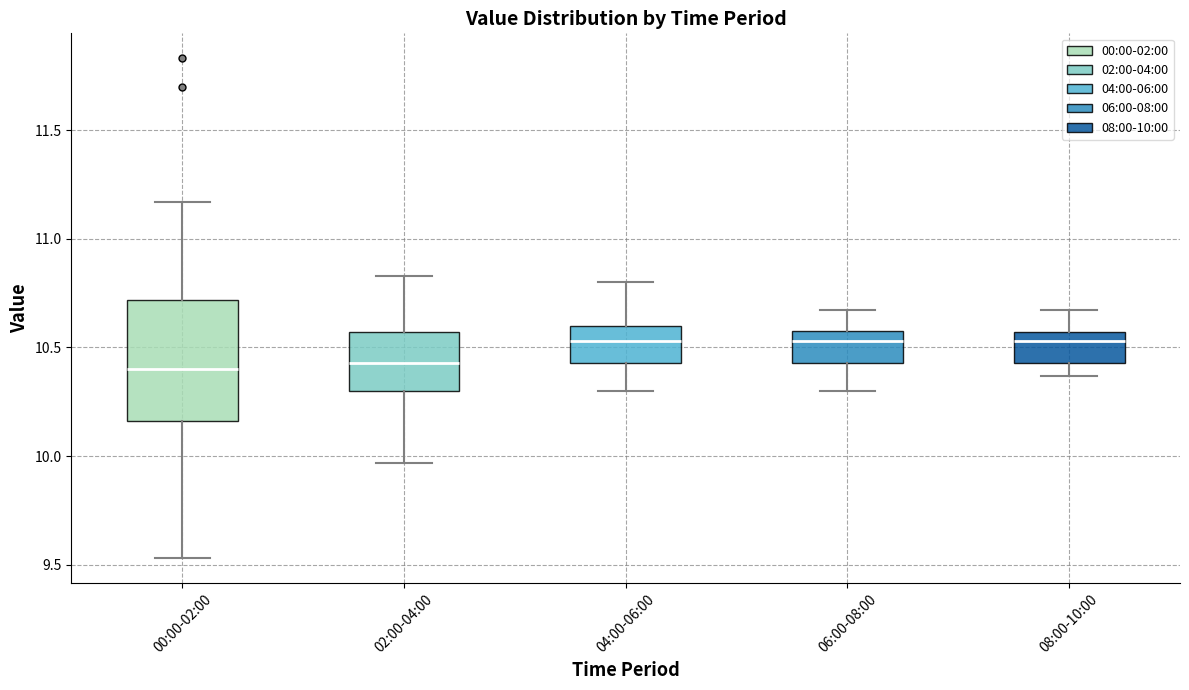

Reading left to right, read every box against the y-axis: the position of its median line, the range the box covers, and the ends of its whiskers. The values are not printed on the chart, so give them approximately, as read against the axis.

00:00-02:00: median 10.40, box 10.15 to 10.70, whiskers 9.55 to 11.15
02:00-04:00: median 10.45, box 10.30 to 10.55, whiskers 9.95 to 10.85
04:00-06:00: median 10.55, box 10.45 to 10.60, whiskers 10.30 to 10.80
06:00-08:00: median 10.55, box 10.45 to 10.60, whiskers 10.30 to 10.65
08:00-10:00: median 10.55 (just below the box's upper edge), box 10.45 to 10.55, whiskers 10.35 to 10.65